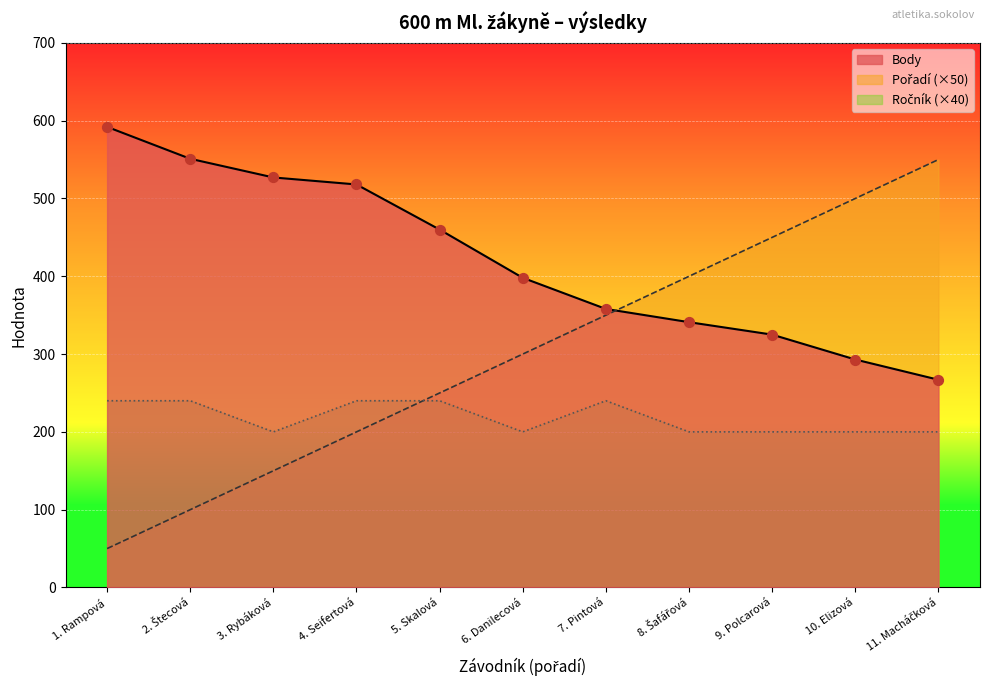

Which series reaches the minimum Y coordinate?

Pořadí